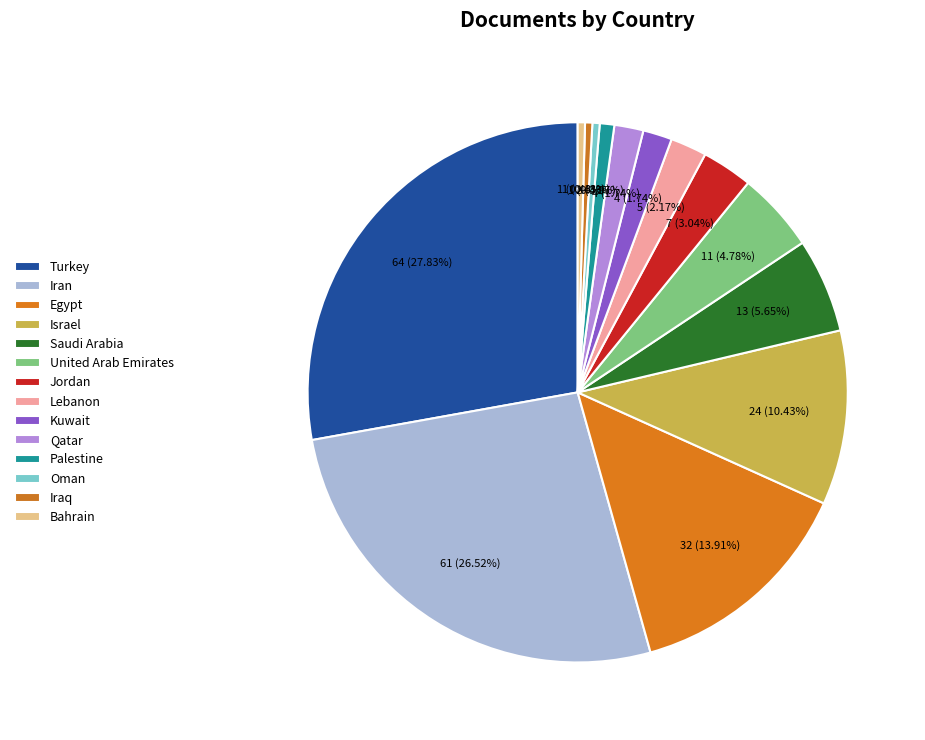

How many slices are in this pie chart?

14